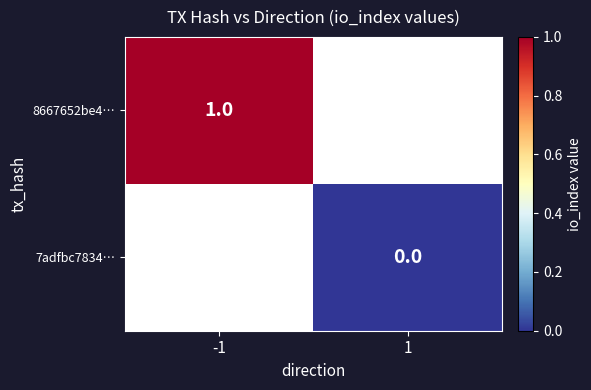

True or false: 8667652be4… has a value of 2 at -1.

False